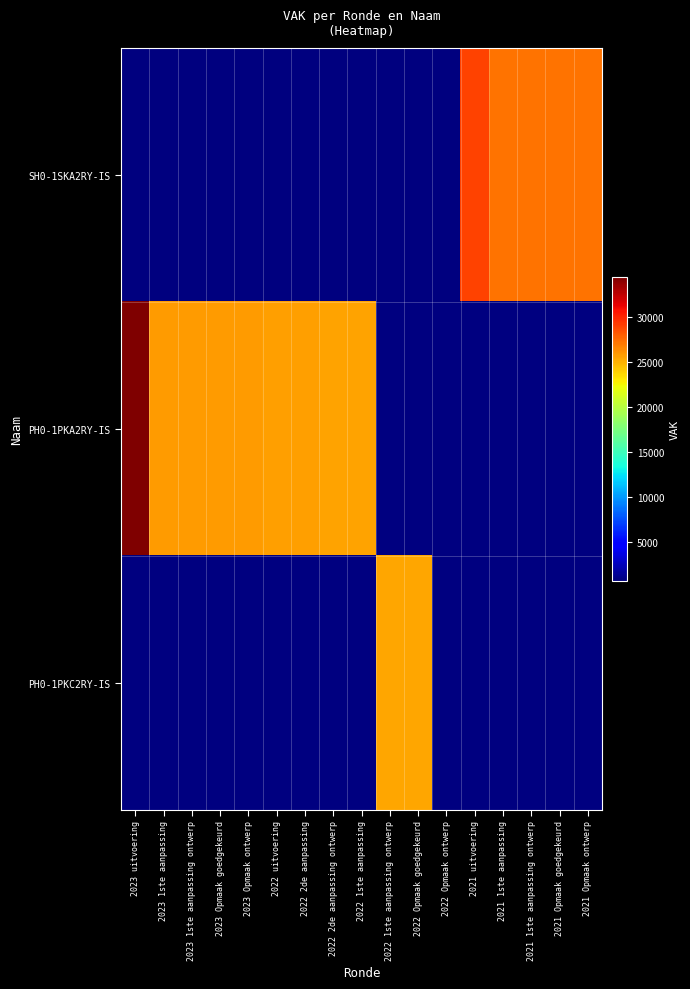

What is the difference between the maximum and minimum values in the SH0-1SKA2RY-IS series?

28221.0